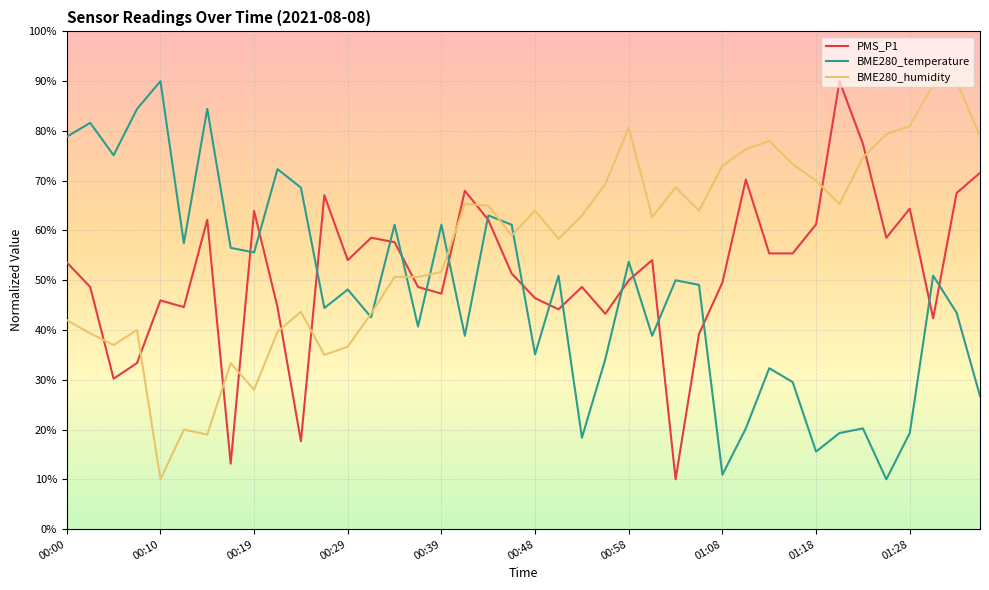

Which series has the largest total across all categories?

BME280_humidity